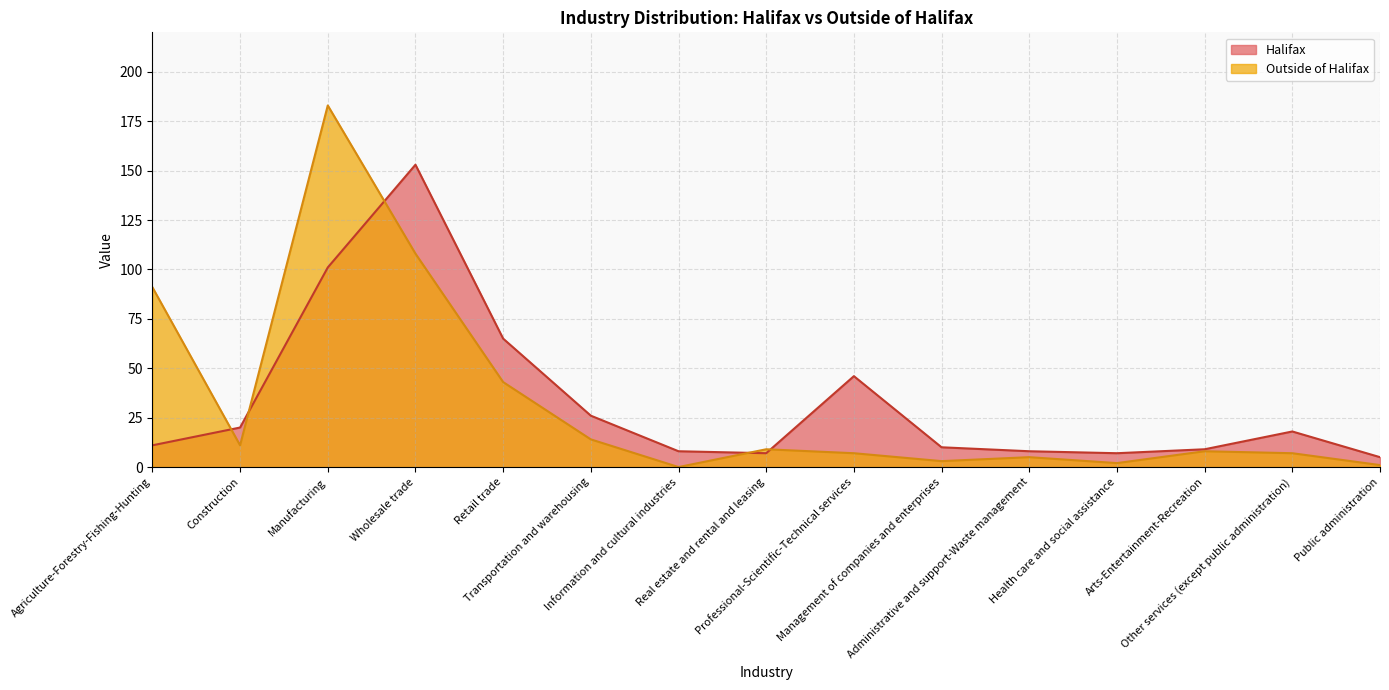

List the labels in order of Halifax value, smallest first.

Public administration, Real estate and rental and leasing, Health care and social assistance, Information and cultural industries, Administrative and support-Waste management, Arts-Entertainment-Recreation, Management of companies and enterprises, Agriculture-Forestry-Fishing-Hunting, Other services (except public administration), Construction, Transportation and warehousing, Professional-Scientific-Technical services, Retail trade, Manufacturing, Wholesale trade